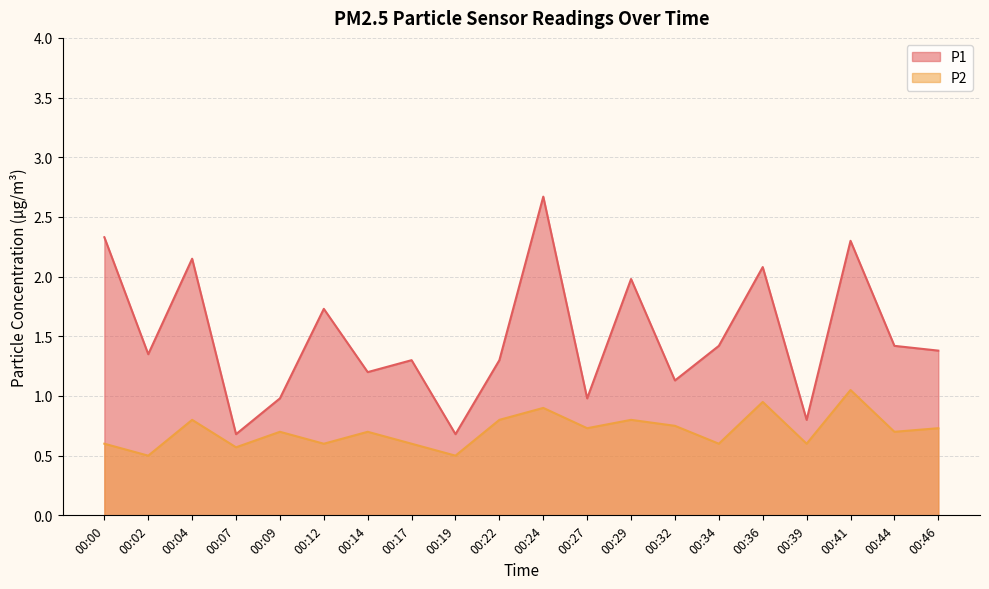

What is the smallest value displayed?

0.5